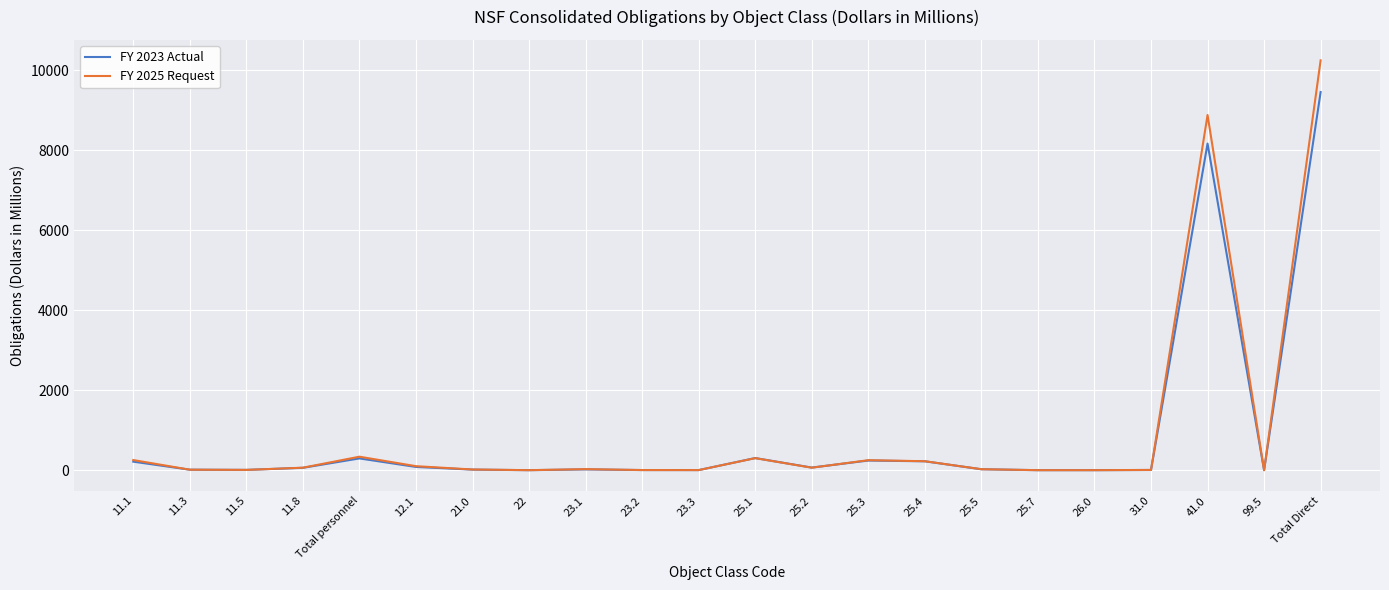

The FY 2025 Request series shows 338 at Total personnel. True or false?

True